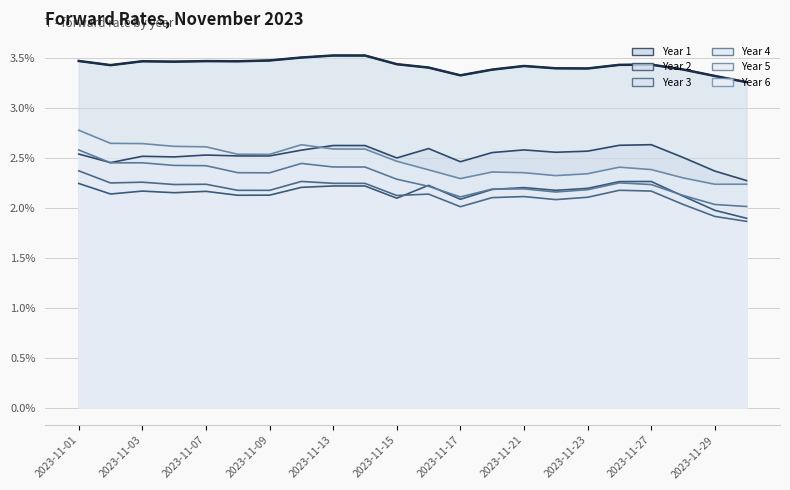

Reading left to right, transcribe all the data shown in this chart.

Year 1: 3.5	3.4	3.5	3.5	3.5	3.5	3.5	3.5	3.5	3.5	3.4	3.4	3.3	3.4	3.4	3.4	3.4	3.4	3.4	3.4	3.3	3.3
Year 2: 2.5	2.5	2.5	2.5	2.5	2.5	2.5	2.6	2.6	2.6	2.5	2.6	2.5	2.6	2.6	2.6	2.6	2.6	2.6	2.5	2.4	2.3
Year 3: 2.2	2.1	2.2	2.2	2.2	2.1	2.1	2.2	2.2	2.2	2.1	2.2	2.1	2.2	2.2	2.2	2.2	2.3	2.3	2.1	2.0	1.9
Year 4: 2.4	2.3	2.3	2.2	2.2	2.2	2.2	2.3	2.2	2.2	2.1	2.1	2.0	2.1	2.1	2.1	2.1	2.2	2.2	2.0	1.9	1.9
Year 5: 2.6	2.5	2.5	2.4	2.4	2.4	2.4	2.4	2.4	2.4	2.3	2.2	2.1	2.2	2.2	2.2	2.2	2.3	2.2	2.1	2.0	2.0
Year 6: 2.8	2.6	2.6	2.6	2.6	2.5	2.5	2.6	2.6	2.6	2.5	2.4	2.3	2.4	2.4	2.3	2.3	2.4	2.4	2.3	2.2	2.2